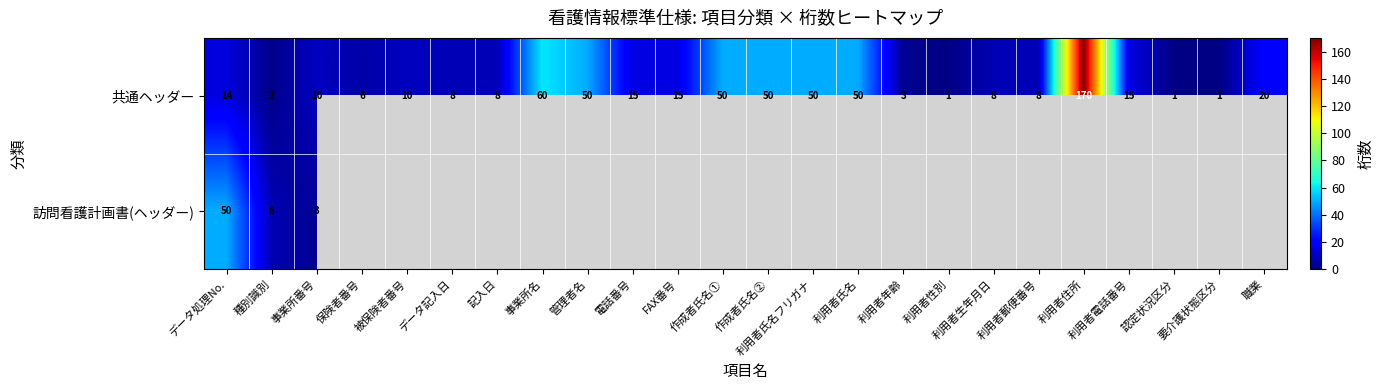

What is the average value of the 共通ヘッダー series?

26